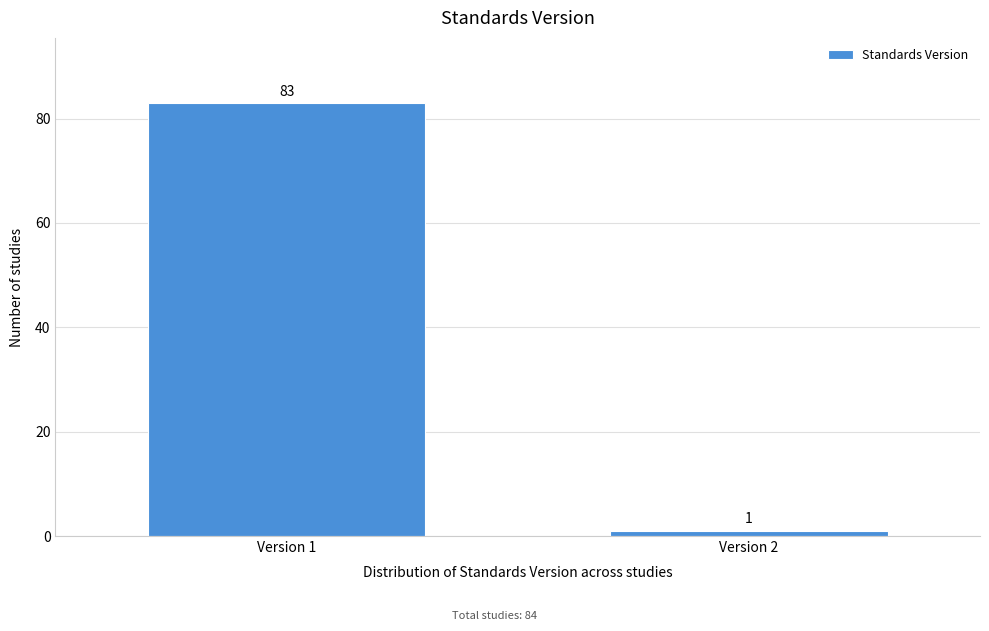

Reading left to right, extract all data points from this chart.

Version 1=83	Version 2=1